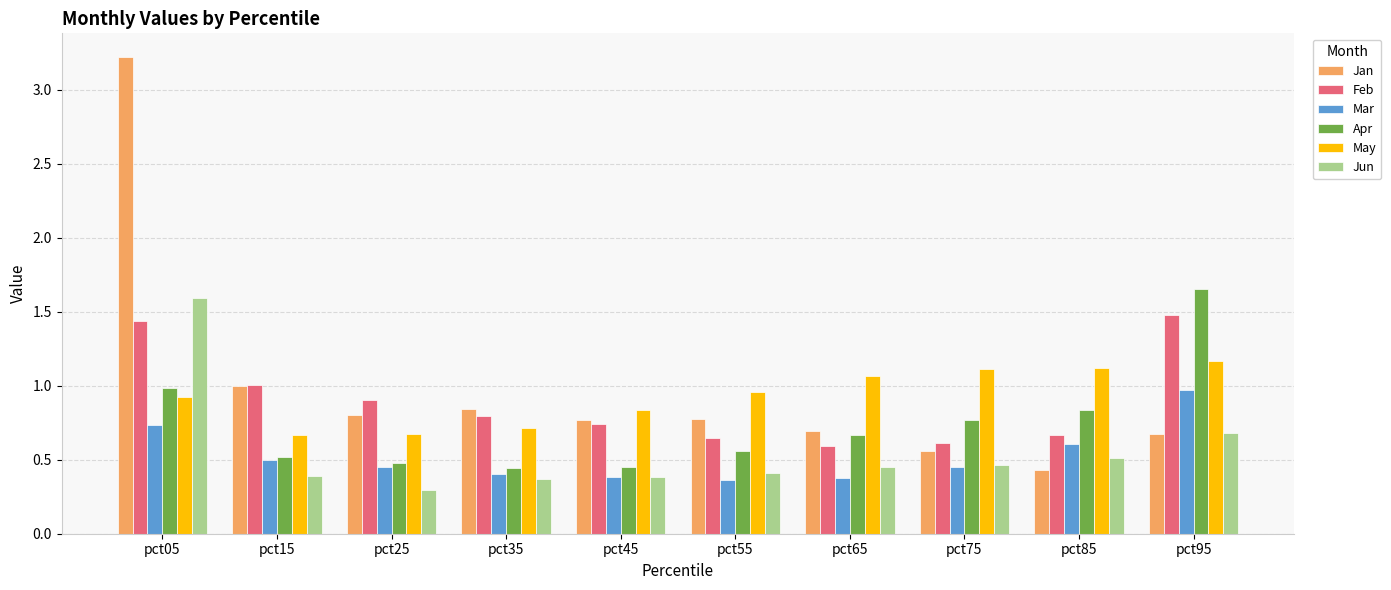

What is the difference between the maximum and minimum values in the Jan series?

2.8